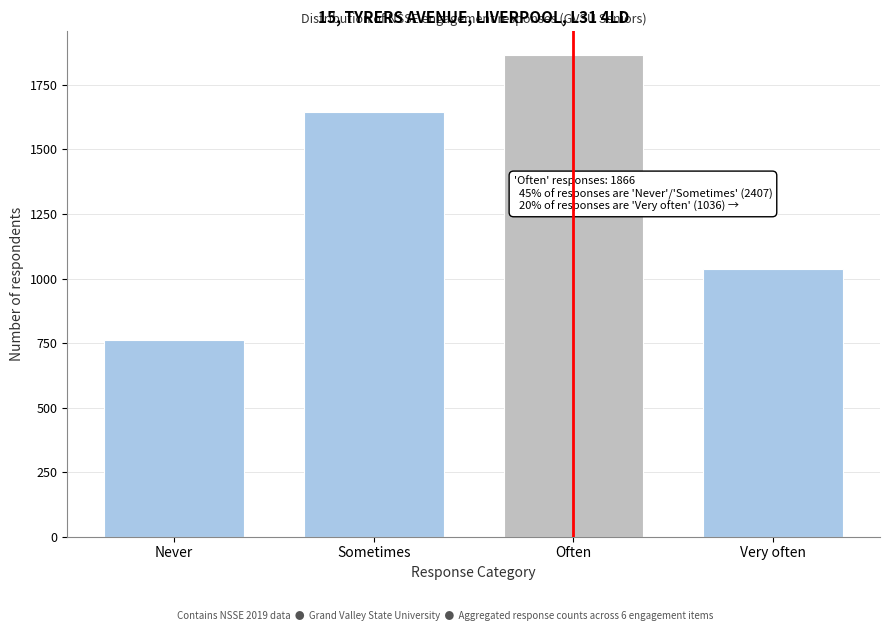

Reading left to right, what are all the values shown in this chart?

761	1646	1866	1036